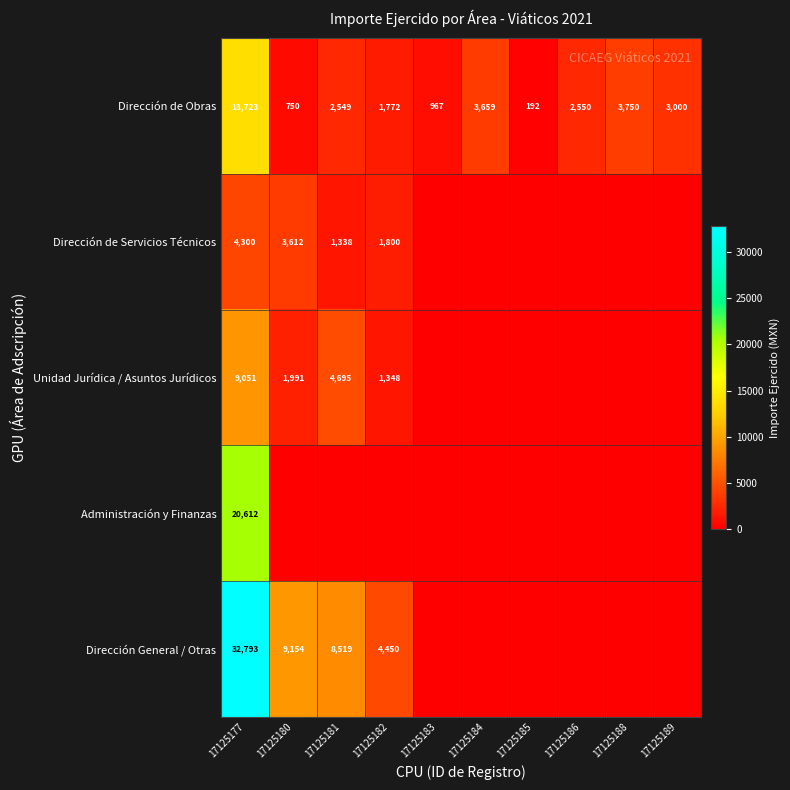

At 17125177, list the series in order from smallest to largest.

Dirección de Servicios Técnicos, Unidad Jurídica / Asuntos Jurídicos, Dirección de Obras, Administración y Finanzas, Dirección General / Otras